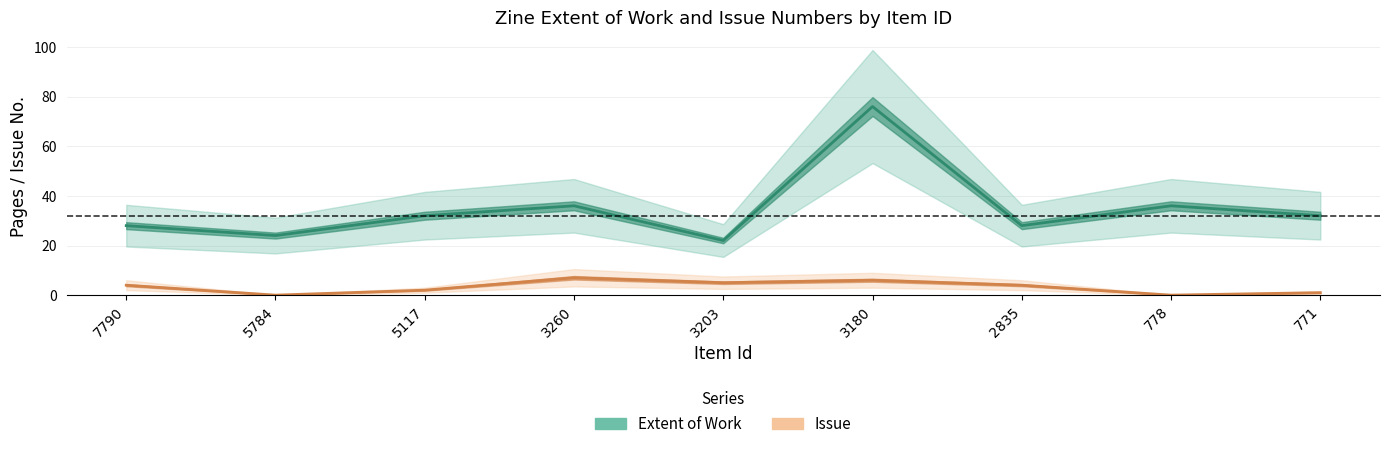

Rank the series by their maximum value, from lowest to highest.

Issue, Extent of Work